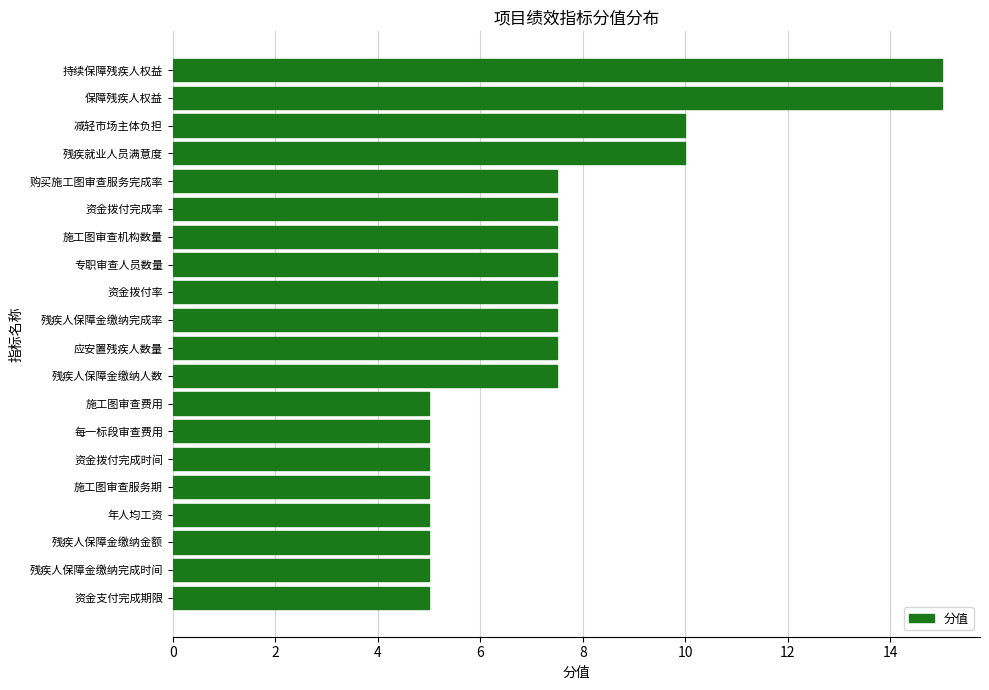

What is the greatest value displayed?

15.0